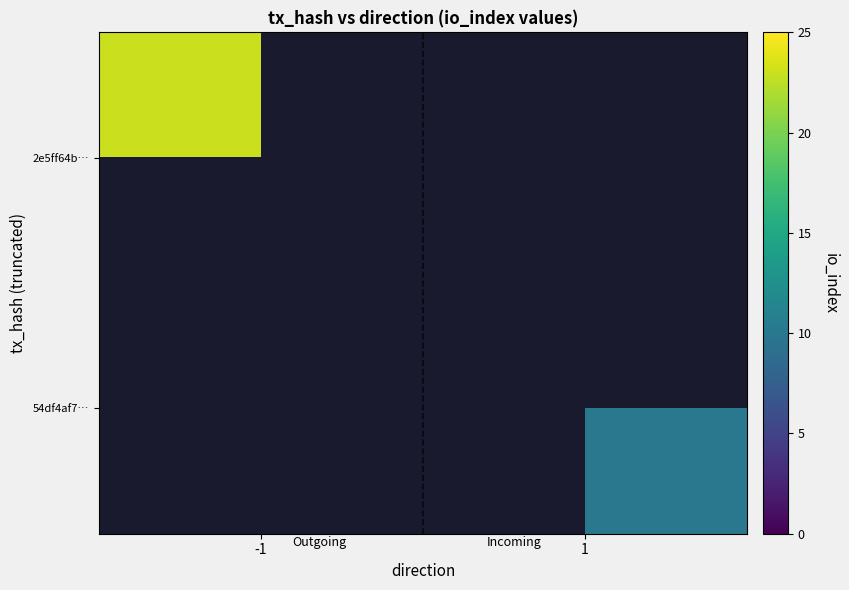

Is the value of 54df4af7… at -1 greater than the value of 2e5ff64b… at -1?

No